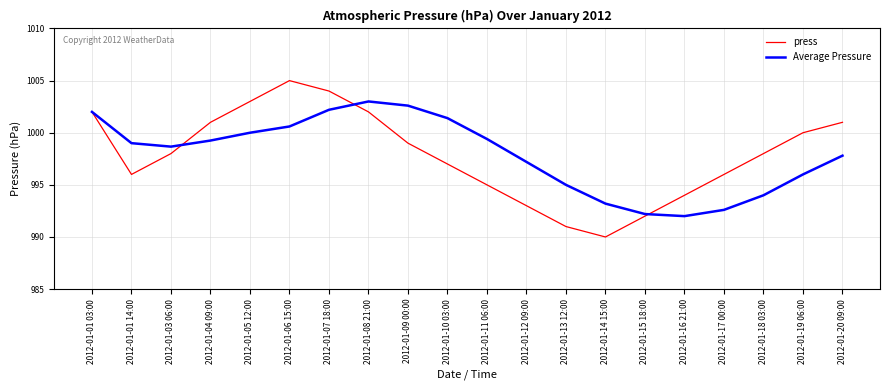

Where is press nearest to the value 997?

2012-01-10 03:00